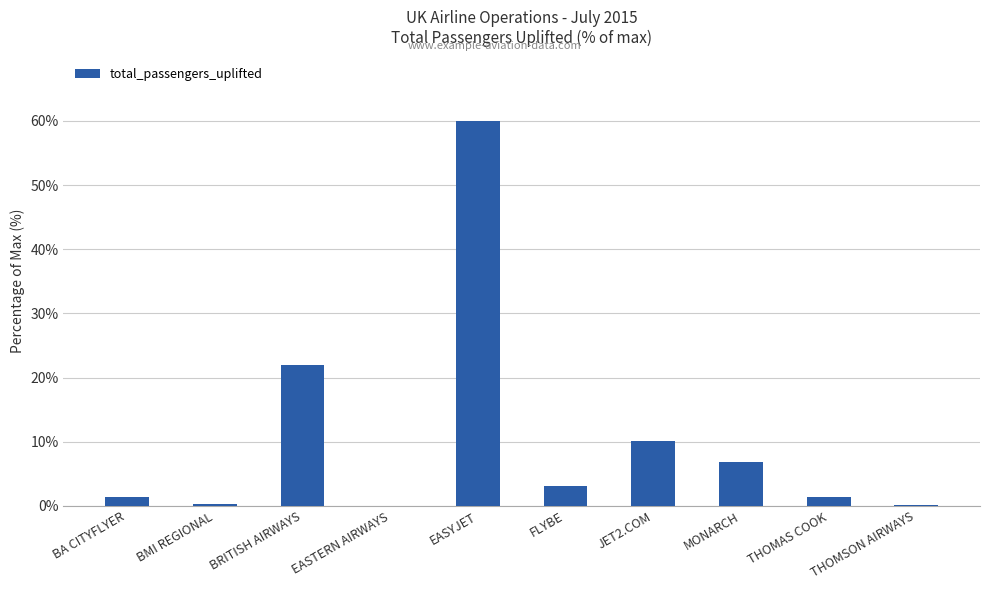

What is the sum of all values?

105.3